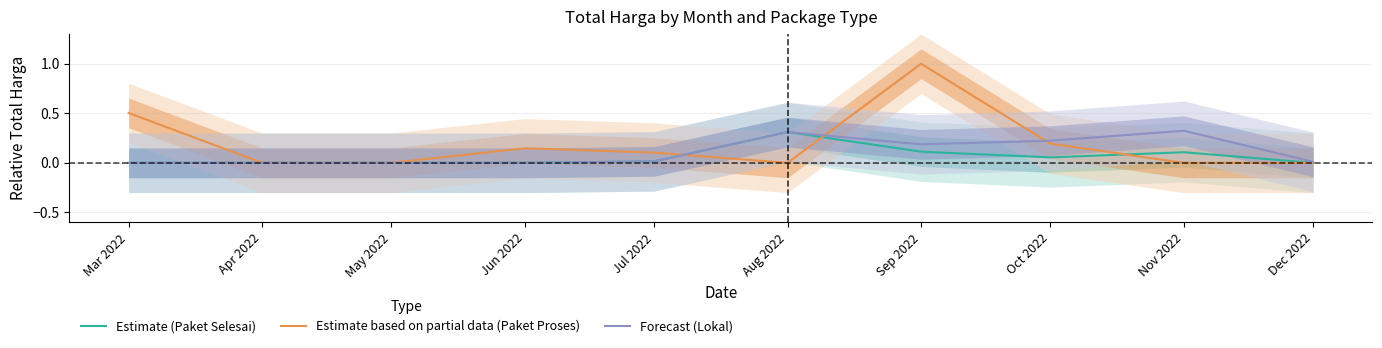

What is the greatest value displayed?

1.0